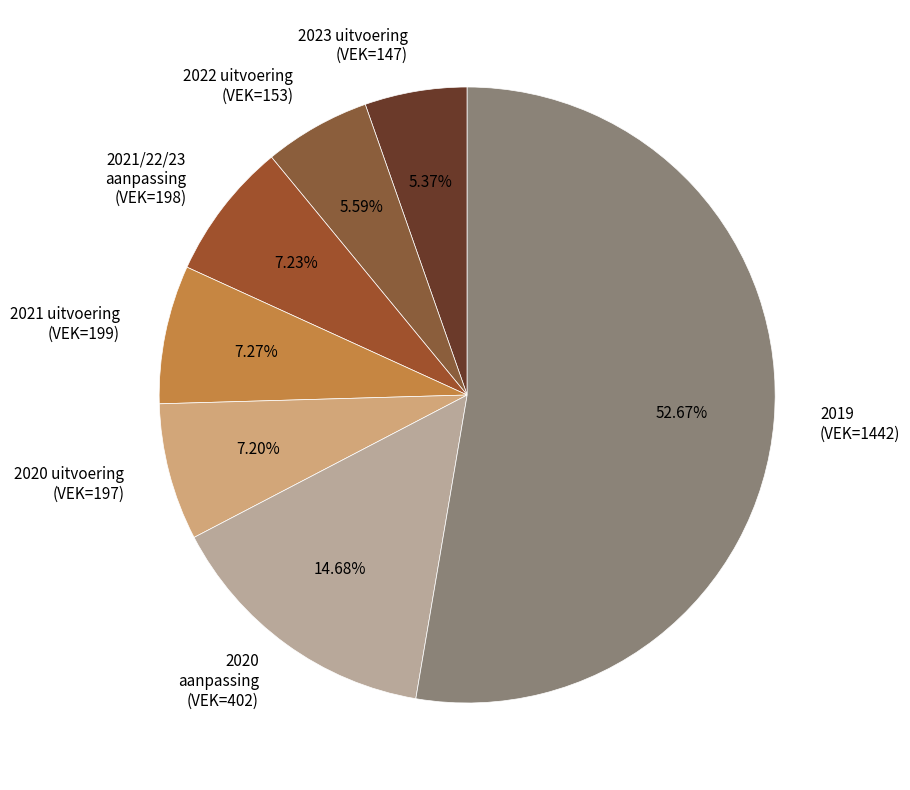

How many segments does this pie chart have?

7